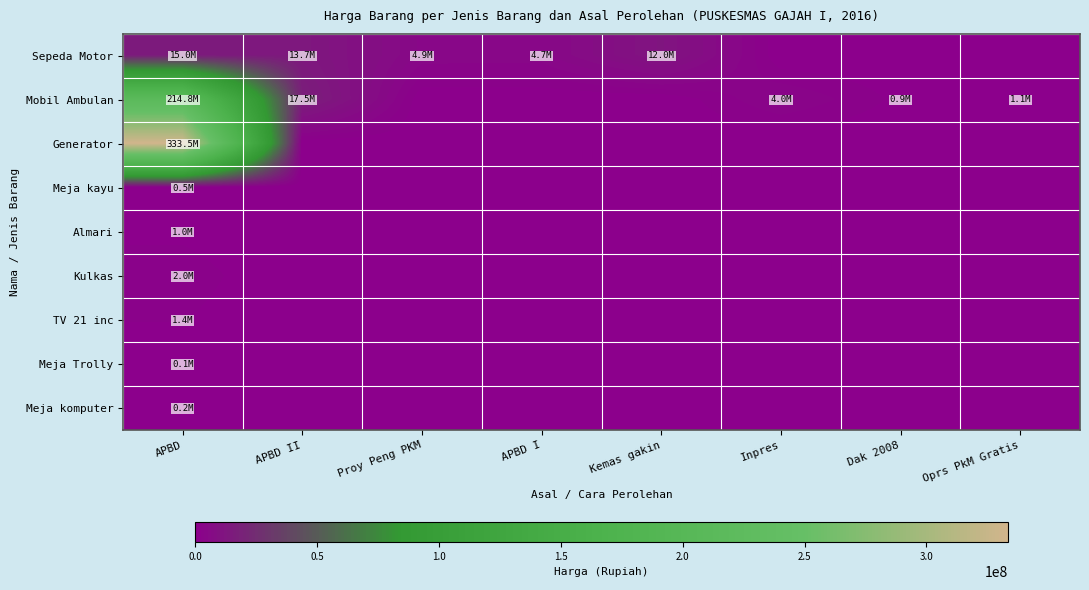

What is the maximum value shown in the chart?

333470000